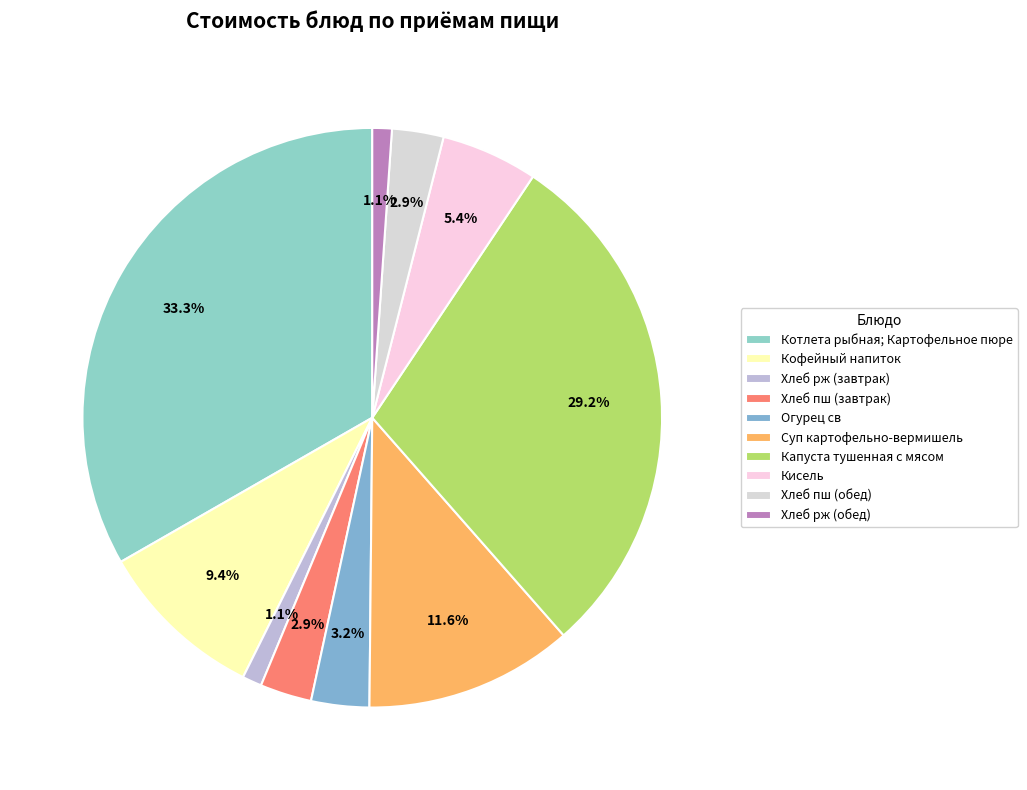

To the nearest percent, what is the difference between the largest and smallest slice percentages?

32%